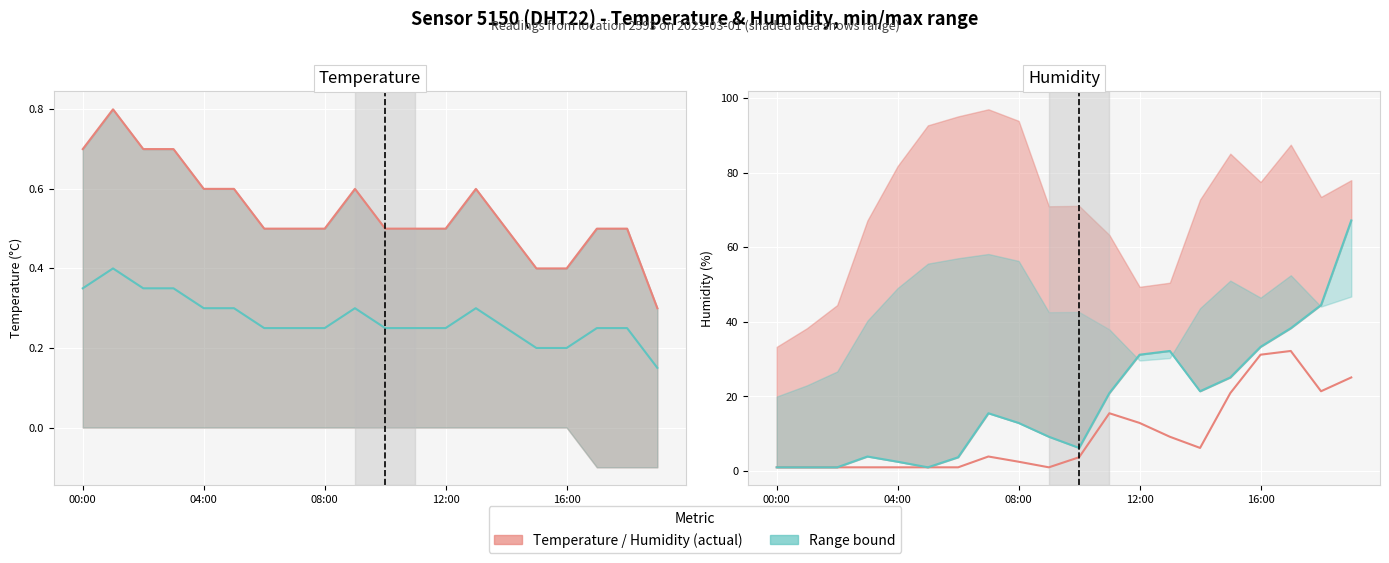

What position from the right is 18?

2